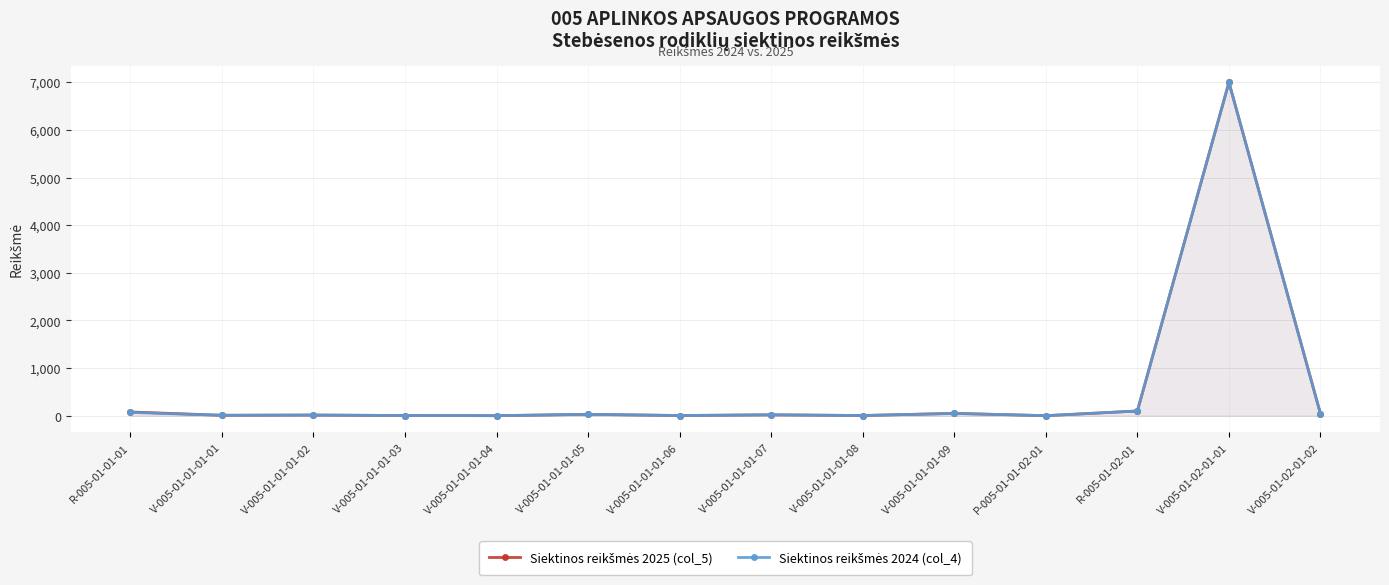

True or false: Siektinos reikšmės 2025 (col_5) has a value of 20 at V-005-01-01-01-07.

True